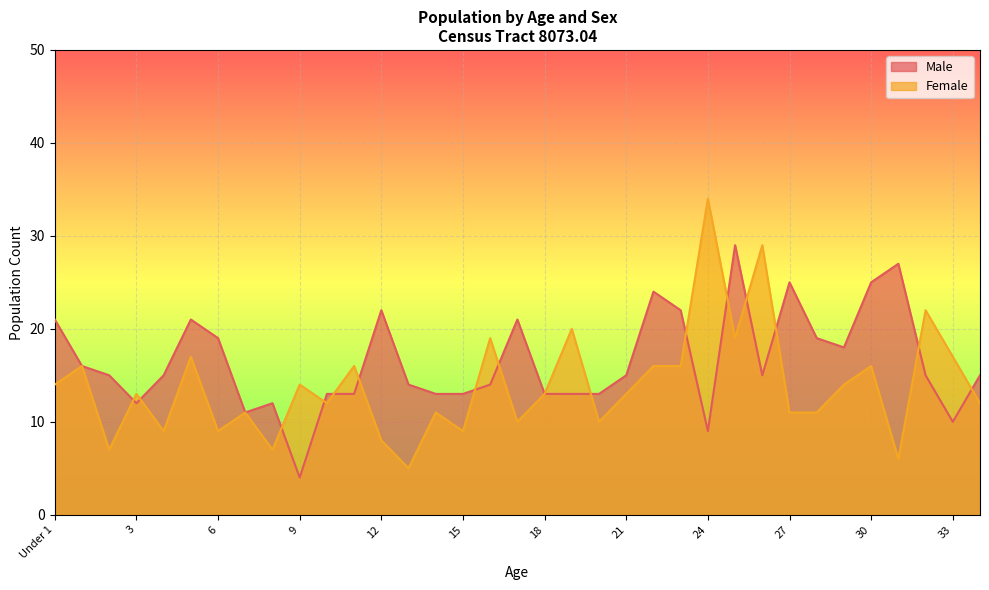

What is the sum of the Female values at 1 and 34?

28